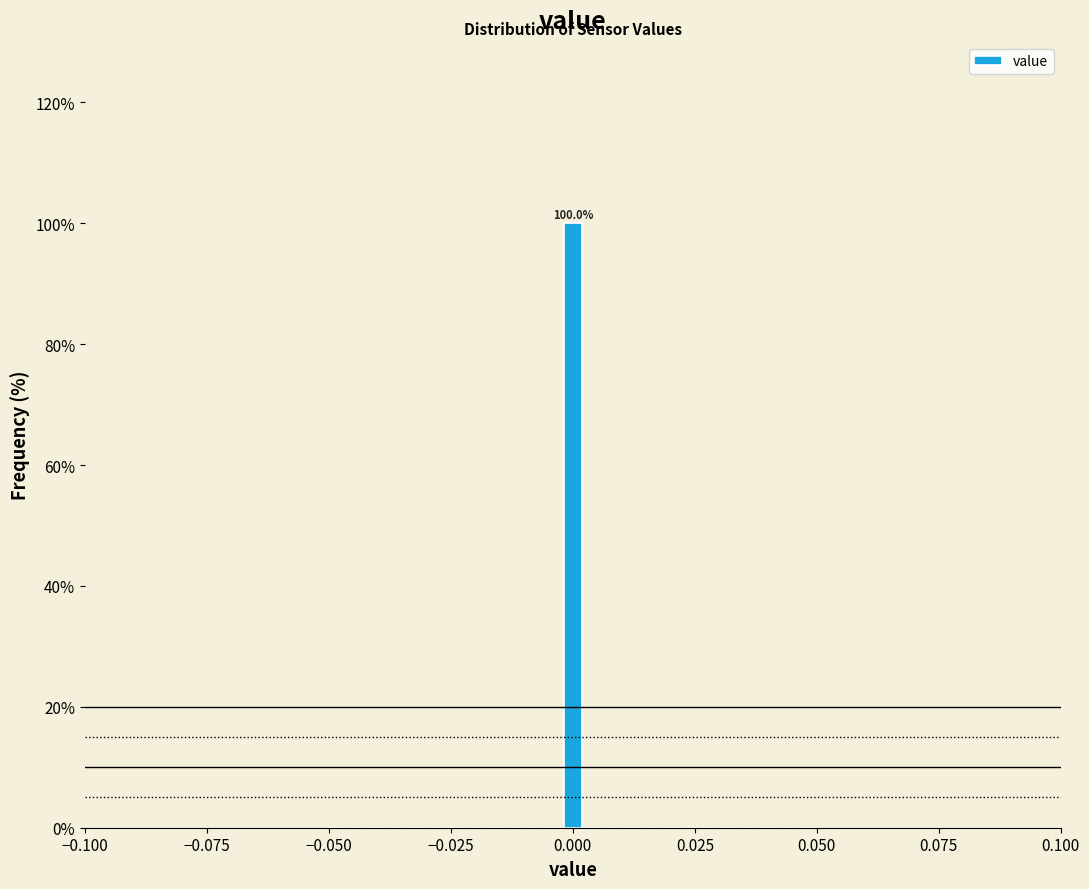

Around what value on the x-axis is the tallest bar? Give the approximate position of its centre, as read against the axis.

0.000